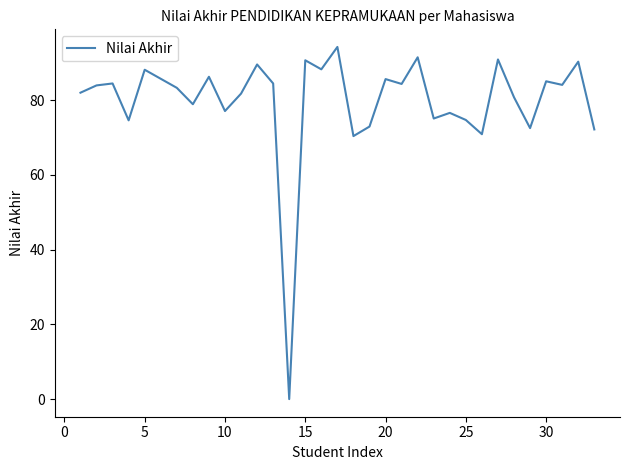

What is the greatest value displayed?

94.2